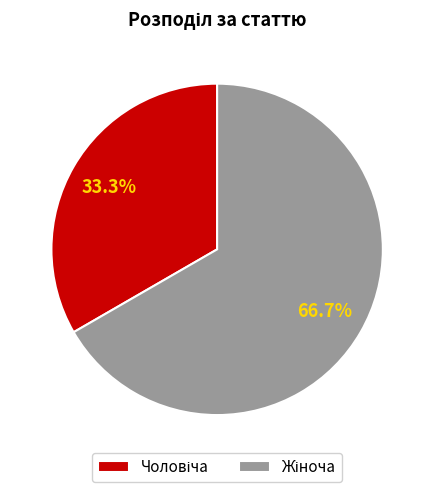

Does any single category account for the majority?

Yes